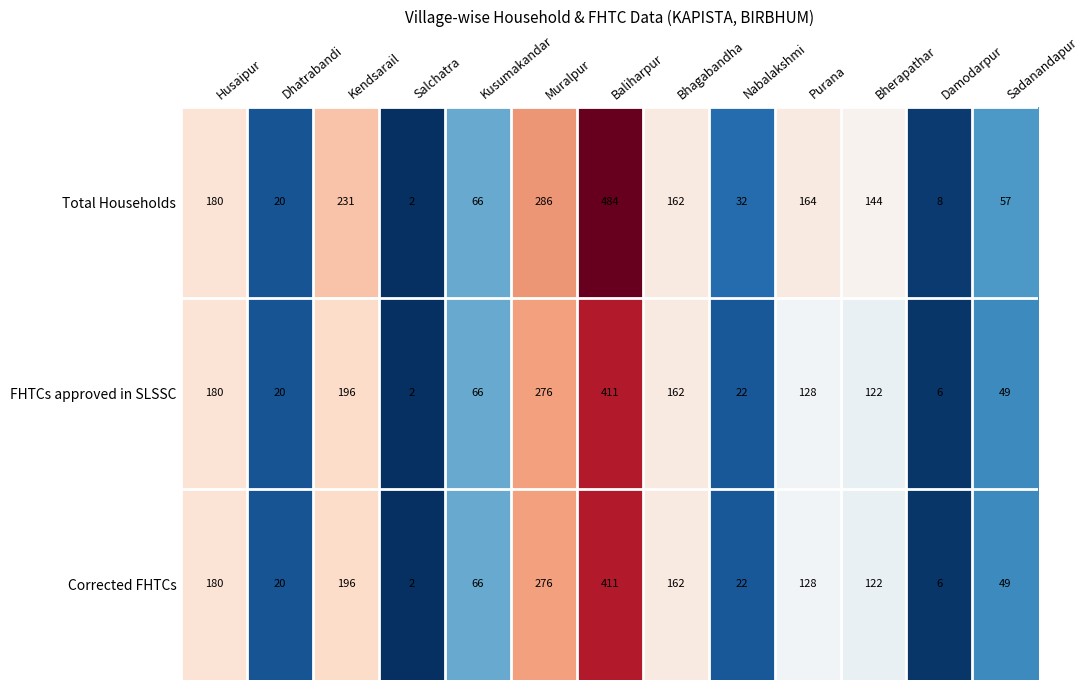

List the labels in order of Corrected FHTCs value, largest first.

Baliharpur, Muralpur, Kendsarail, Husaipur, Bhagabandha, Purana, Bherapathar, Kusumakandar, Sadanandapur, Nabalakshmi, Dhatrabandi, Damodarpur, Salchatra